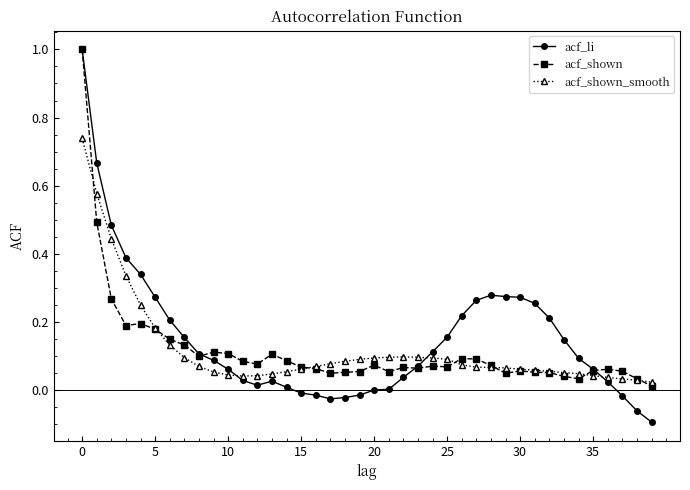

True or false: acf_li and acf_shown_smooth cross at least once.

True